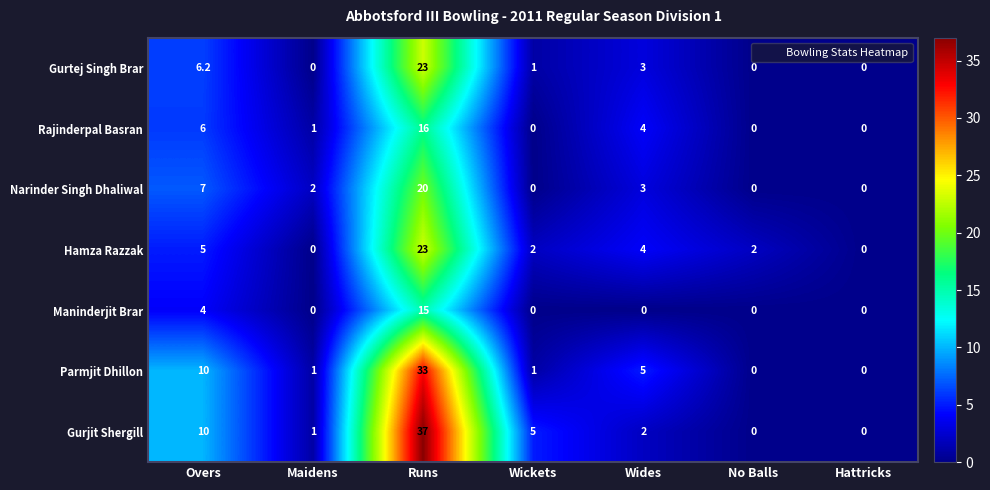

How many data points does each series have?

7